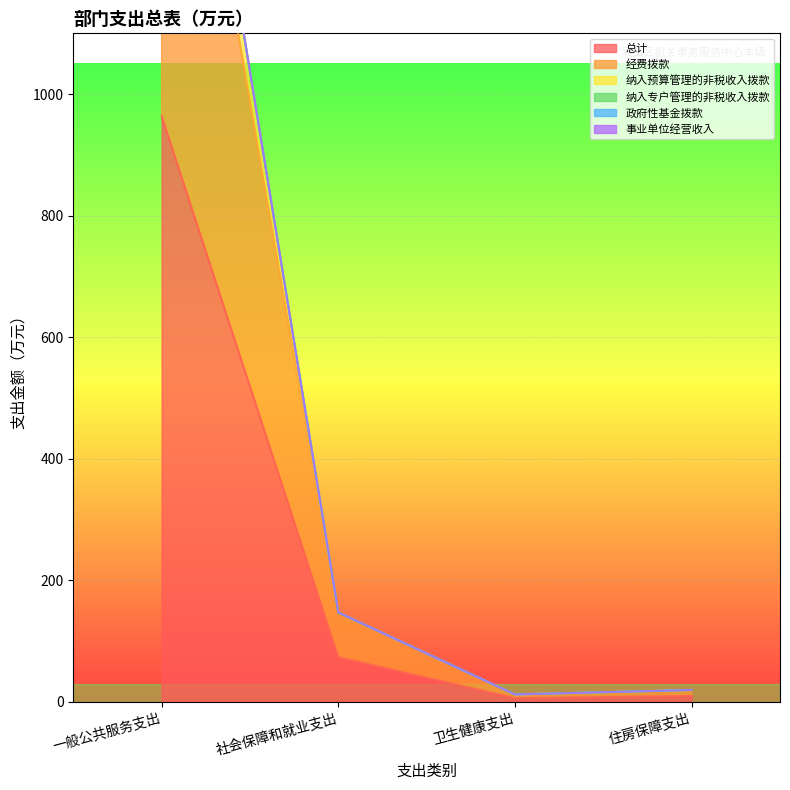

True or false: 纳入预算管理的非税收入拨款 has more than 1 interior local peaks.

False